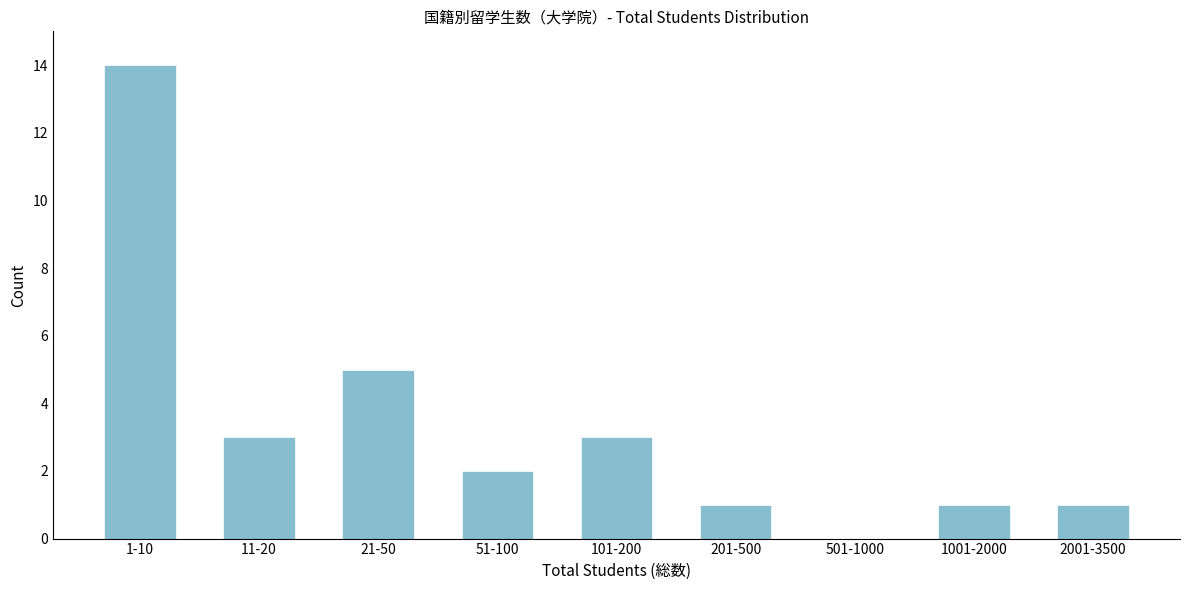

Reading left to right, what are all the values shown in this chart?

1-10=14	11-20=3	21-50=5	51-100=2	101-200=3	201-500=1	501-1000=0	1001-2000=1	2001-3500=1